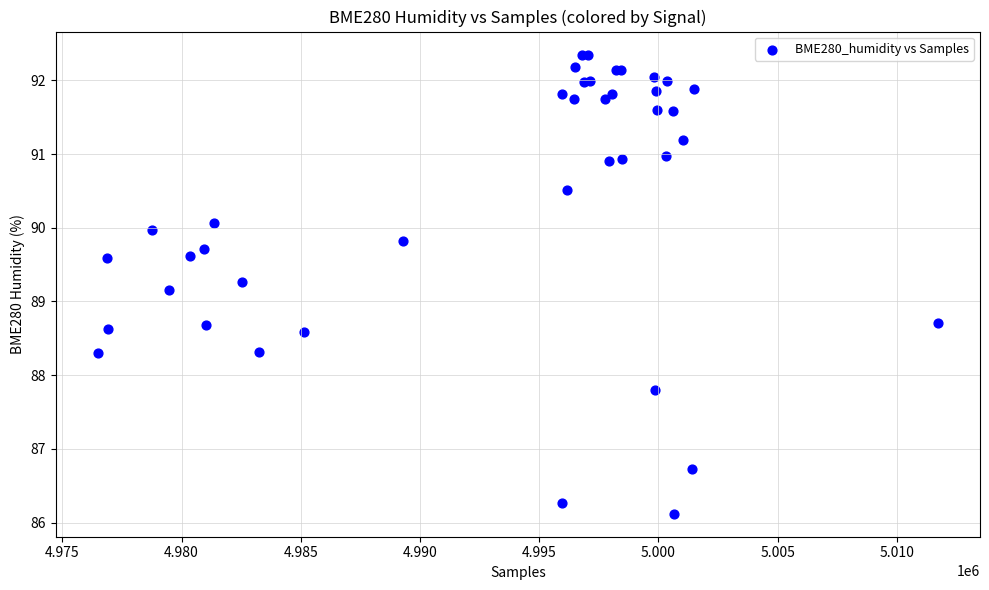

What Y value in the scatter plot is closest to 89?

89.2